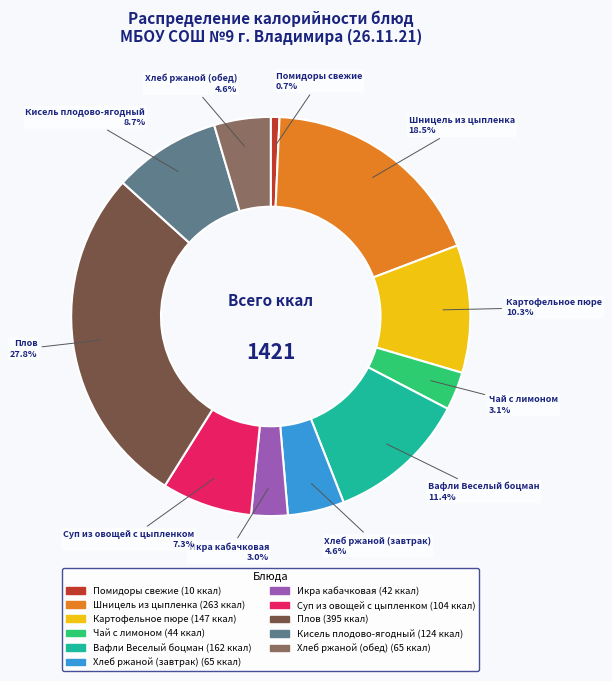

Which slice is the largest?

Плов